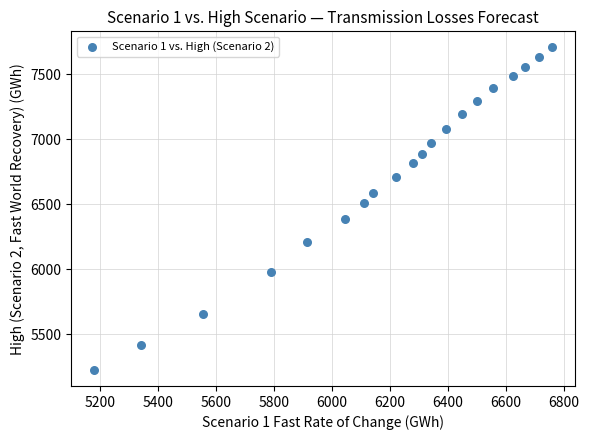

What is the range of X values (max minus min)?

1581.8